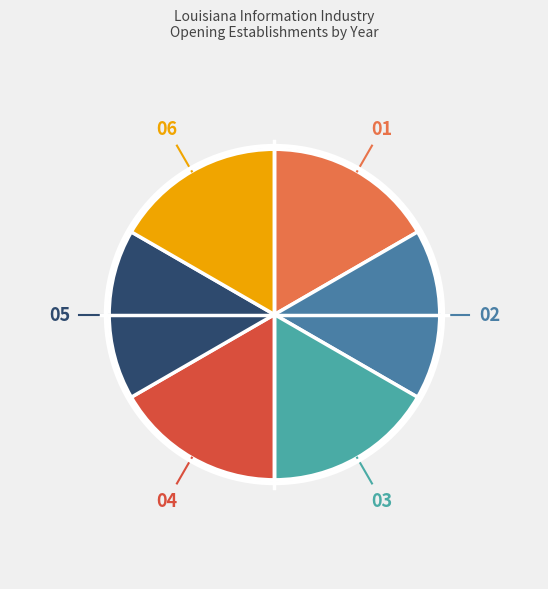

Is there a majority slice in this chart?

No